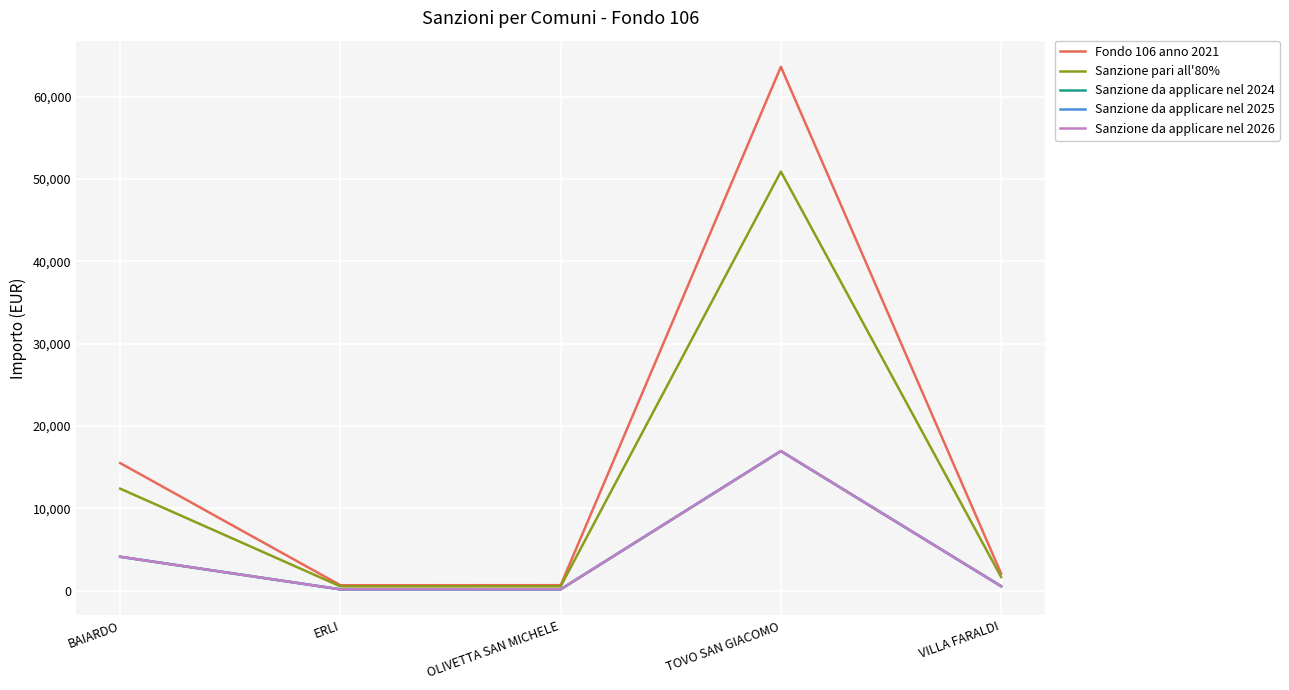

Does the chart have visible grid lines?

Yes